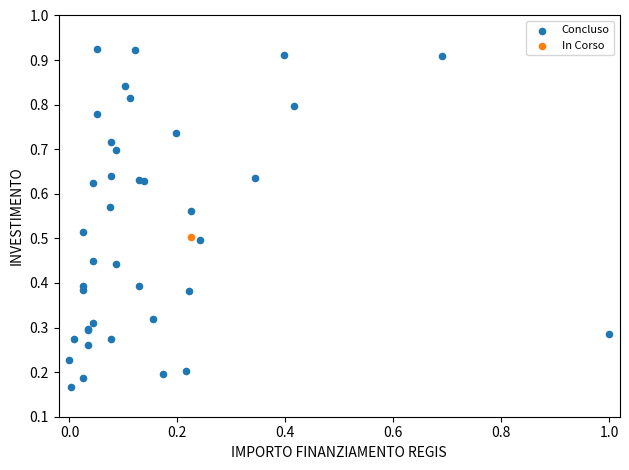

What are all the series names shown in the legend?

Concluso, In Corso